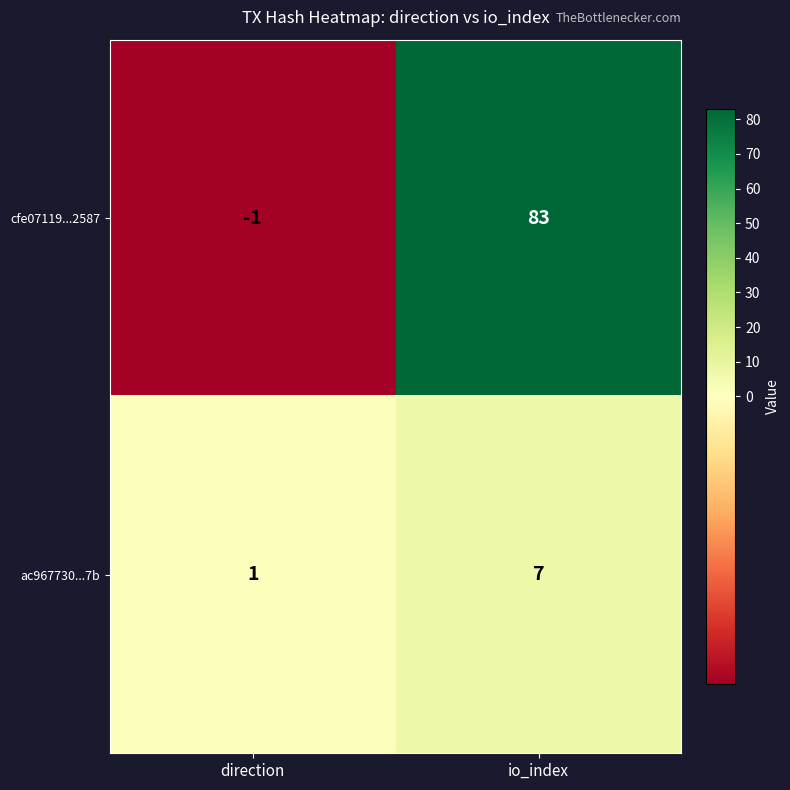

Which series has the widest spread of values?

cfe07119...2587